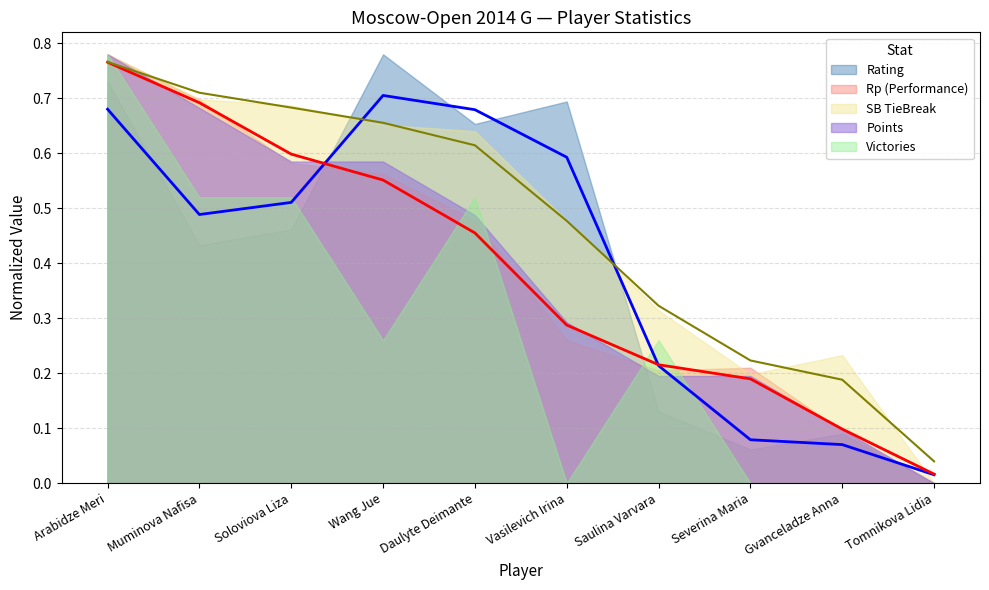

At how many categories does at least one series exceed 0?

10